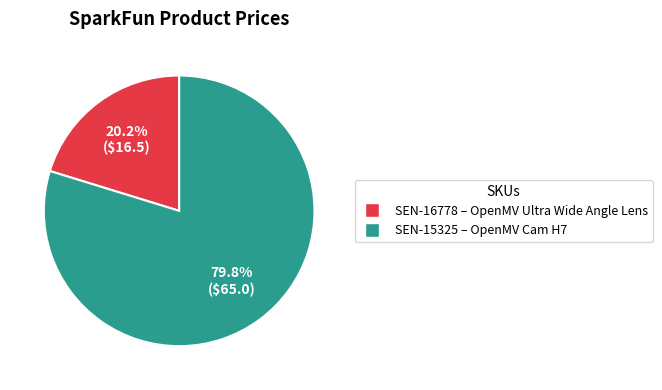

What percentage is the SEN-15325 slice, to the nearest percent?

80%